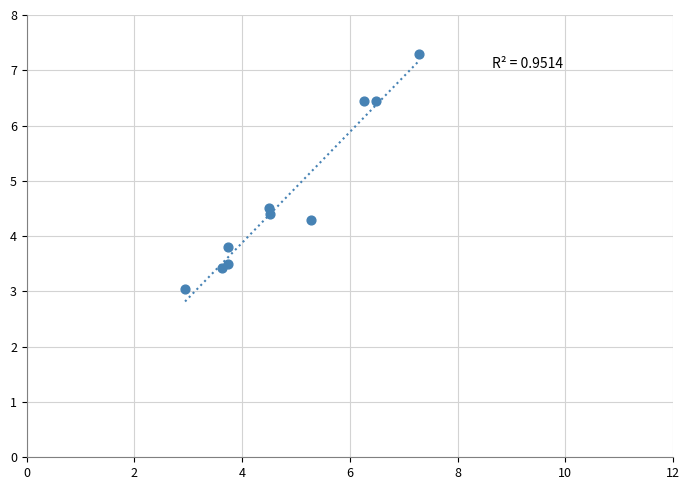

What Y value in the scatter plot is closest to 5?

4.5